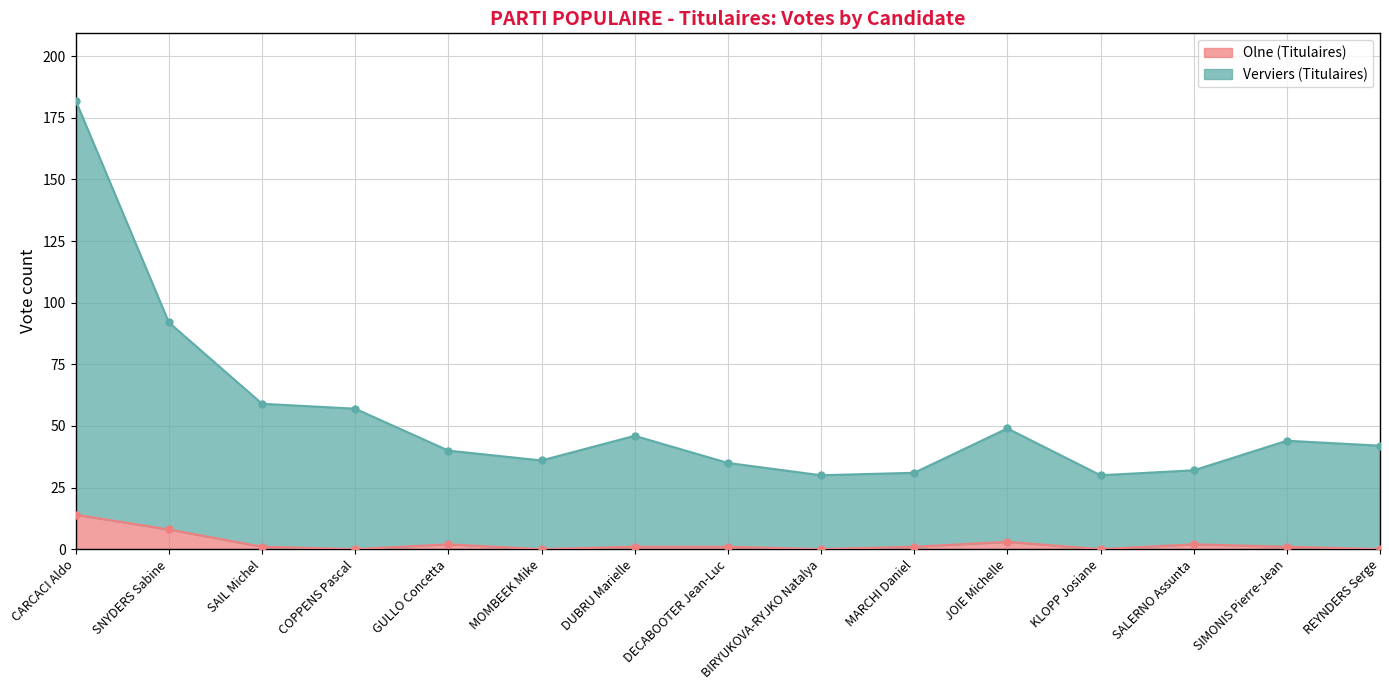

True or false: Verviers (Titulaires) has more than 1 points higher than both neighbors.

True